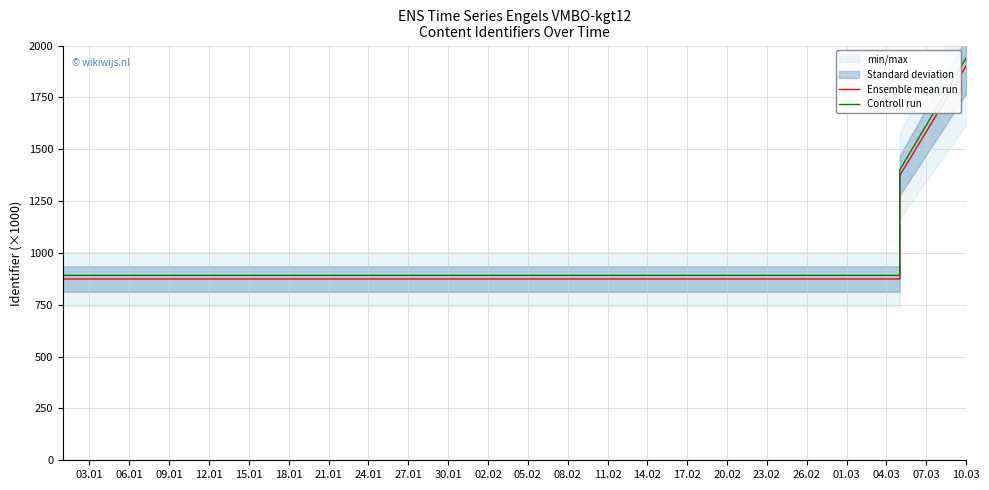

What is the total value across all series at 21.01?

1766.1